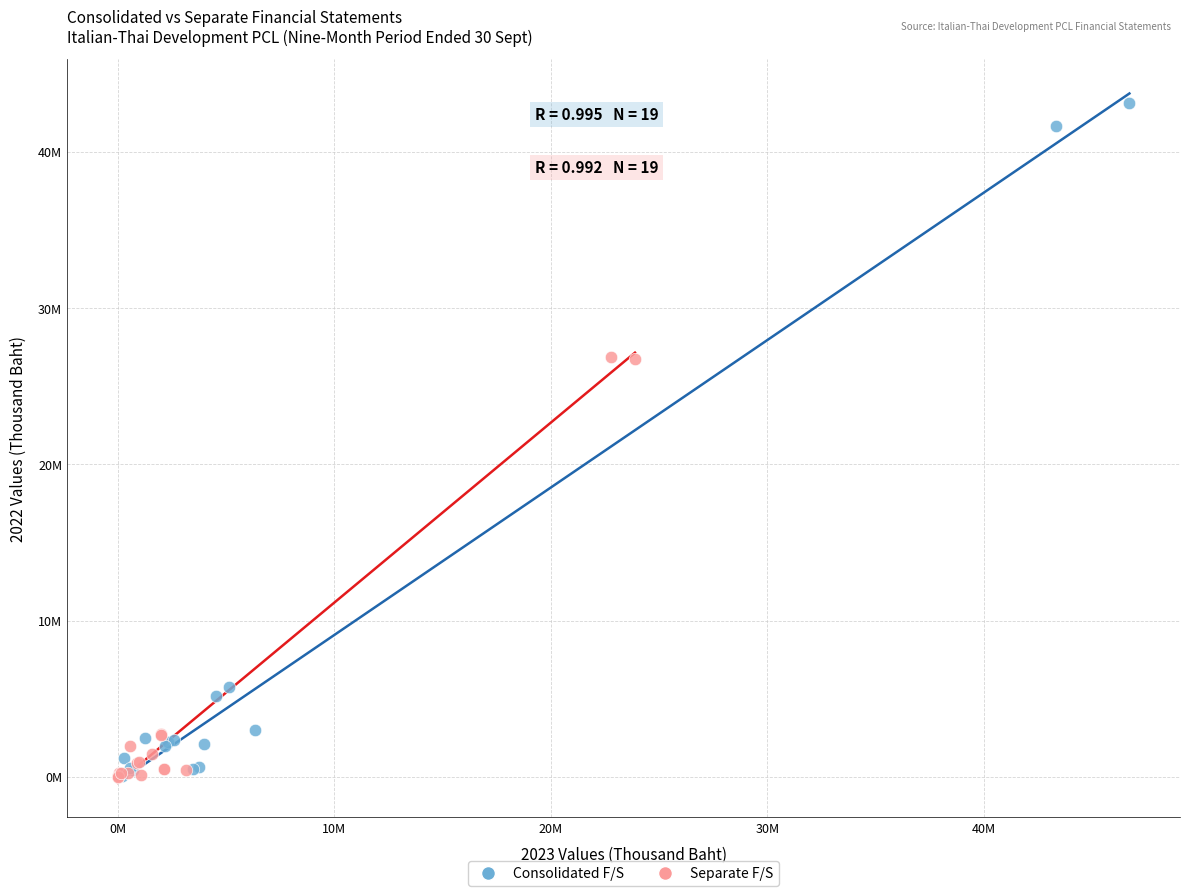

What are all the series names shown in the legend?

Consolidated F/S, Separate F/S